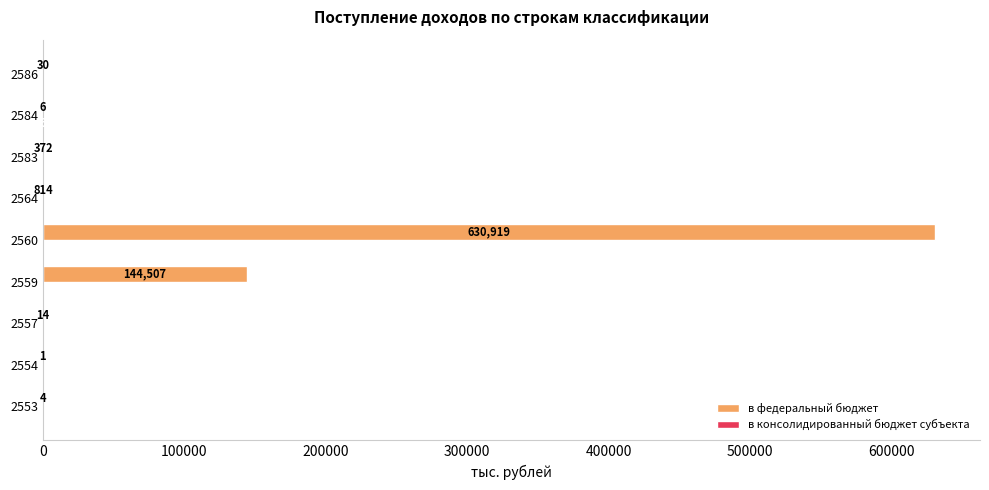

What is the sum of all в федеральный бюджет values?

776667